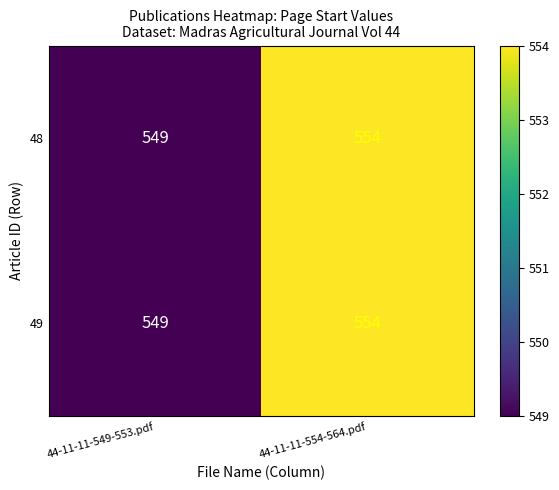

Reading left to right, what are all the values shown in this chart?

48: 44-11-11-549-553.pdf=549	44-11-11-554-564.pdf=554
49: 44-11-11-549-553.pdf=549	44-11-11-554-564.pdf=554